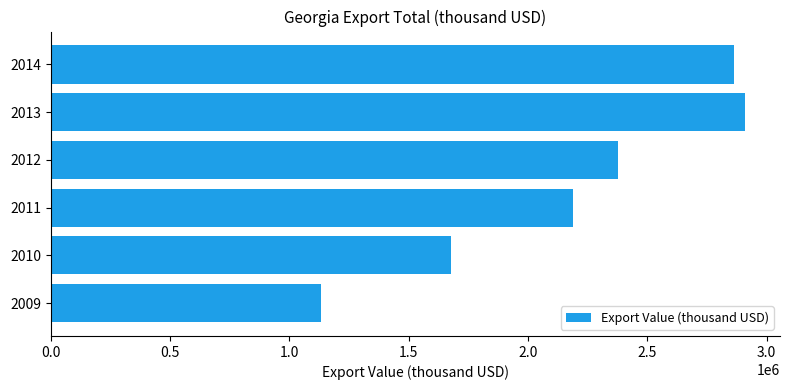

What is the average value?

2190892.2